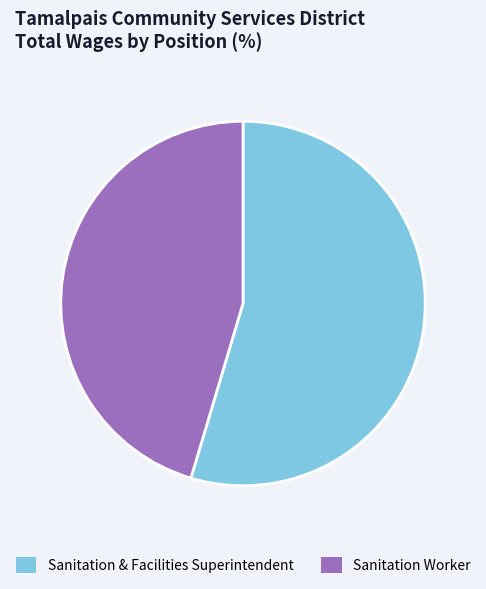

Does Sanitation & Facilities Superintendent account for over 50% of the chart?

Yes